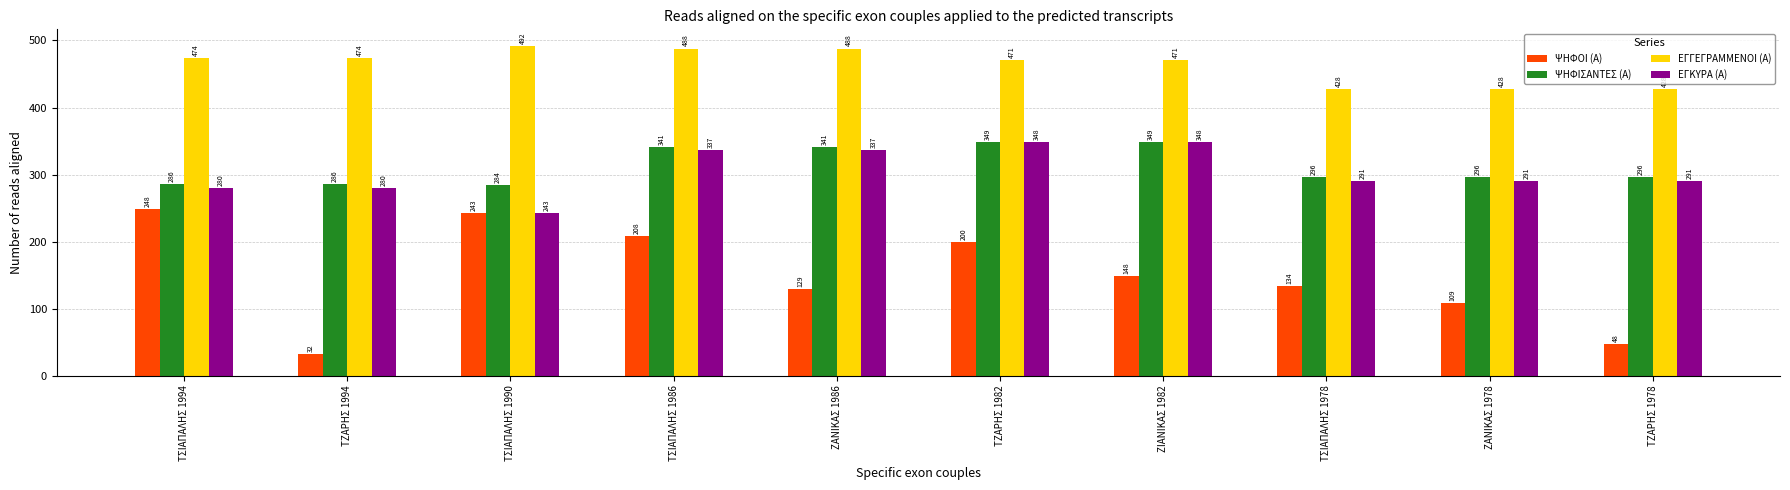

What position from the left is ΖΑΝΙΚΑΣ 1986?

5